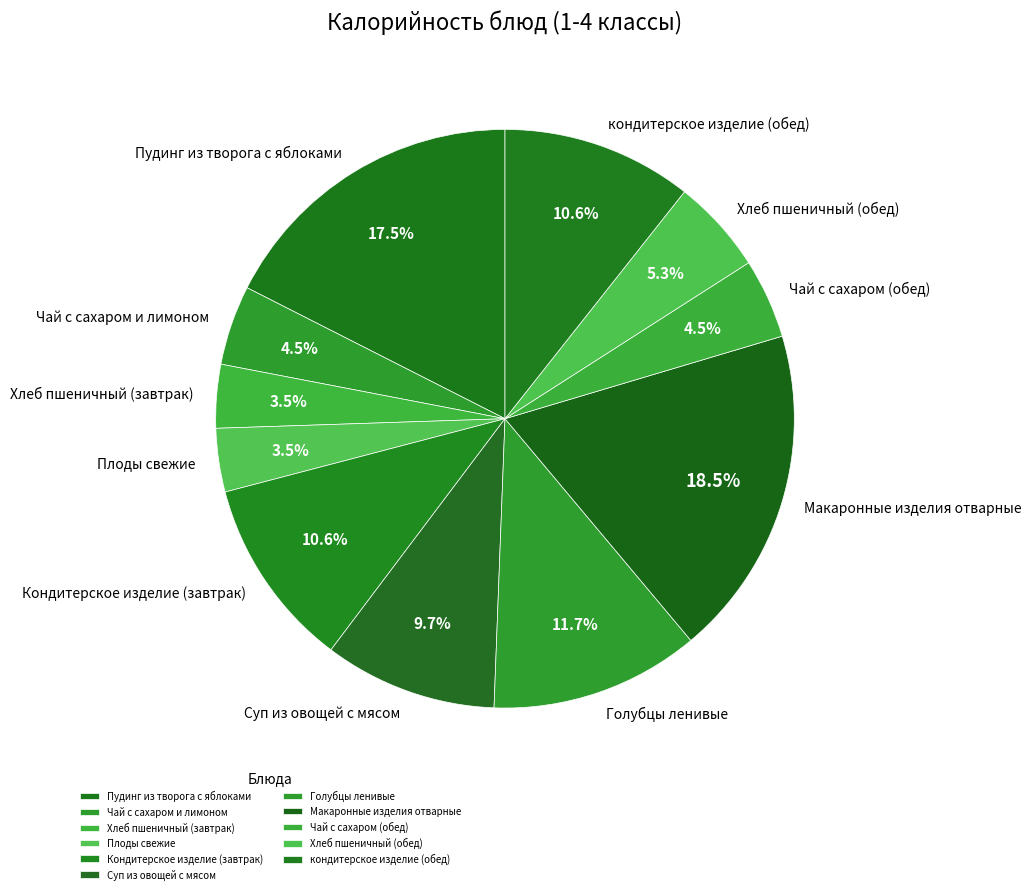

To the nearest percent, what is the difference between the largest and smallest slice percentages?

15%